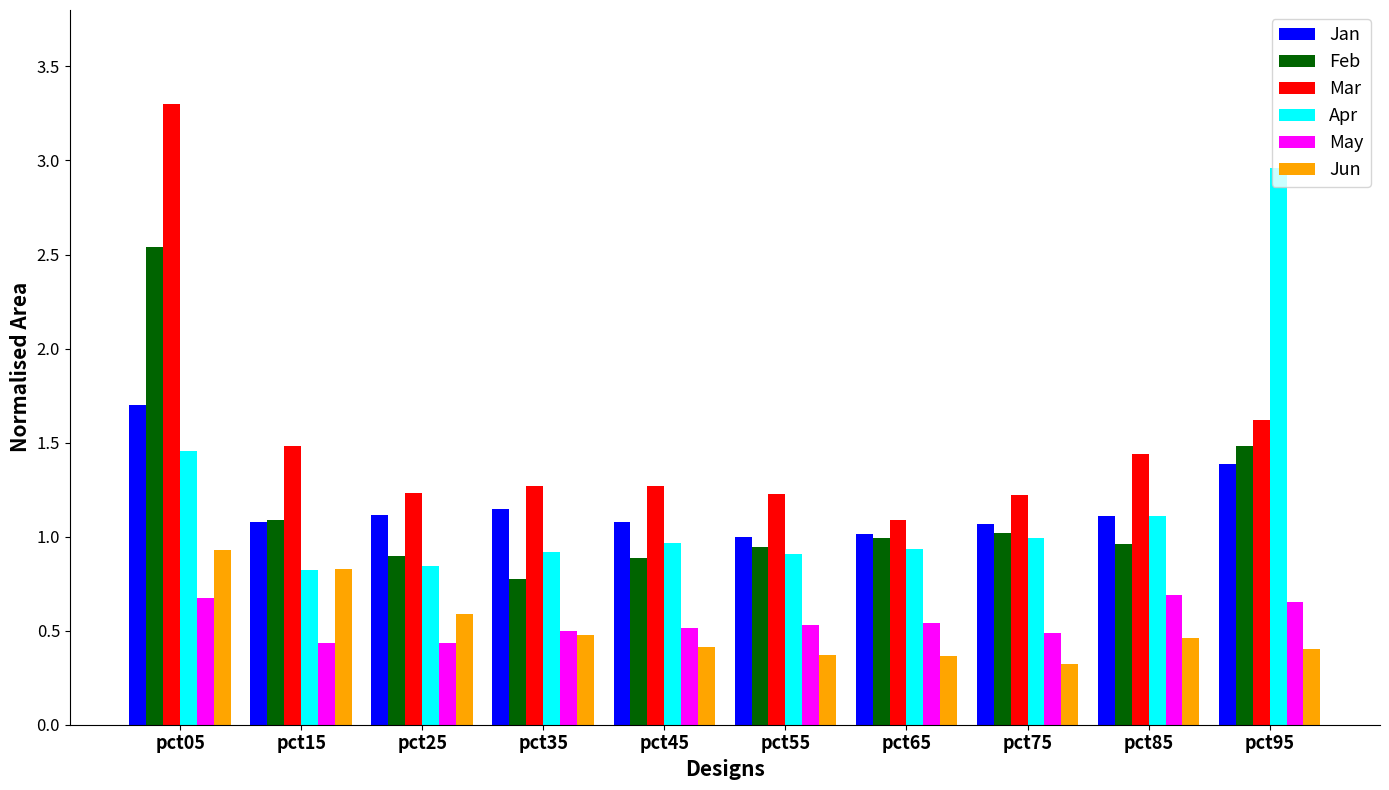

Count the number of categories in the chart.

10